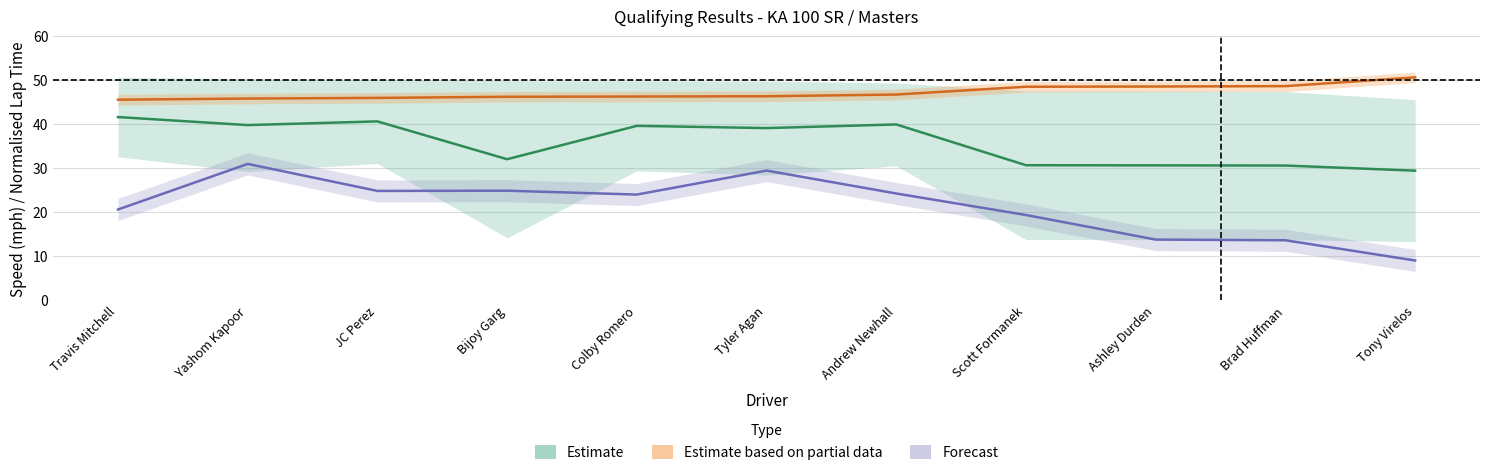

True or false: Best Speed (Estimate) and Best Lap (Partial Estimate) cross at least once.

False